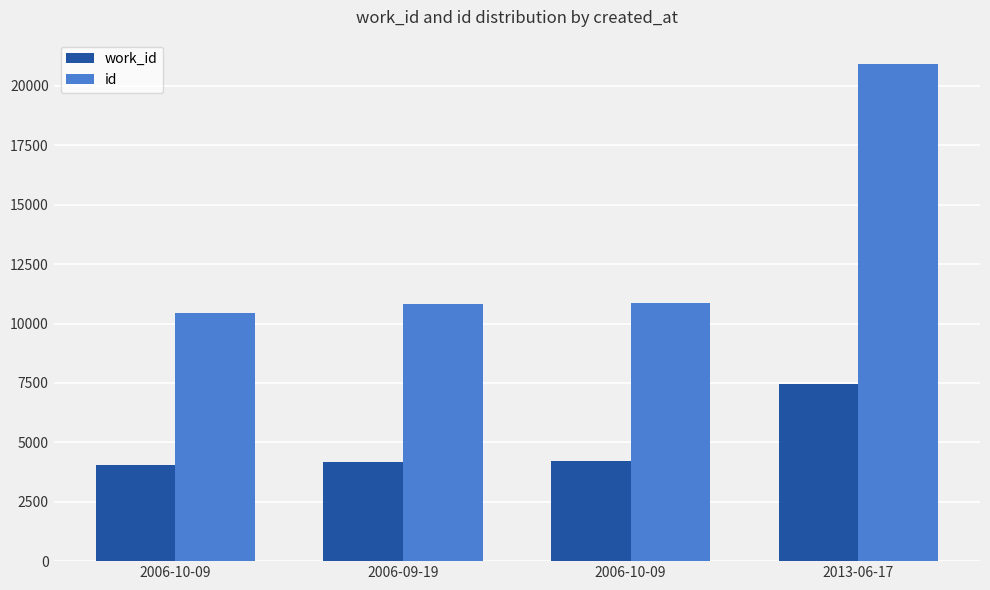

What is the difference between the maximum and second lowest values in the id series?

10065